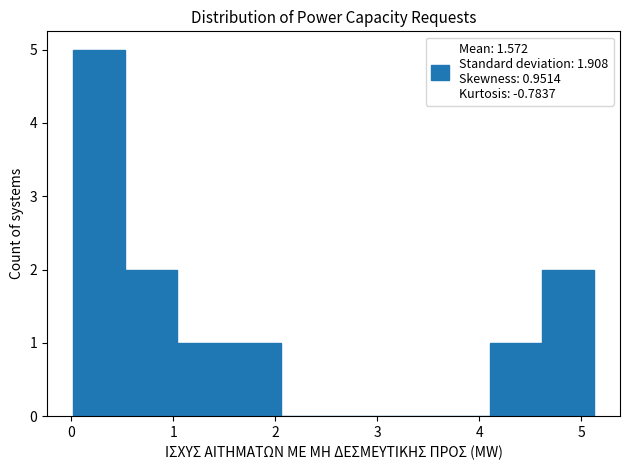

How tall is the bar that spans 4.1 to 4.6 on the x-axis? Neither the bar edges nor the heights are printed on the chart, so give them approximately, as read against the axes.

1